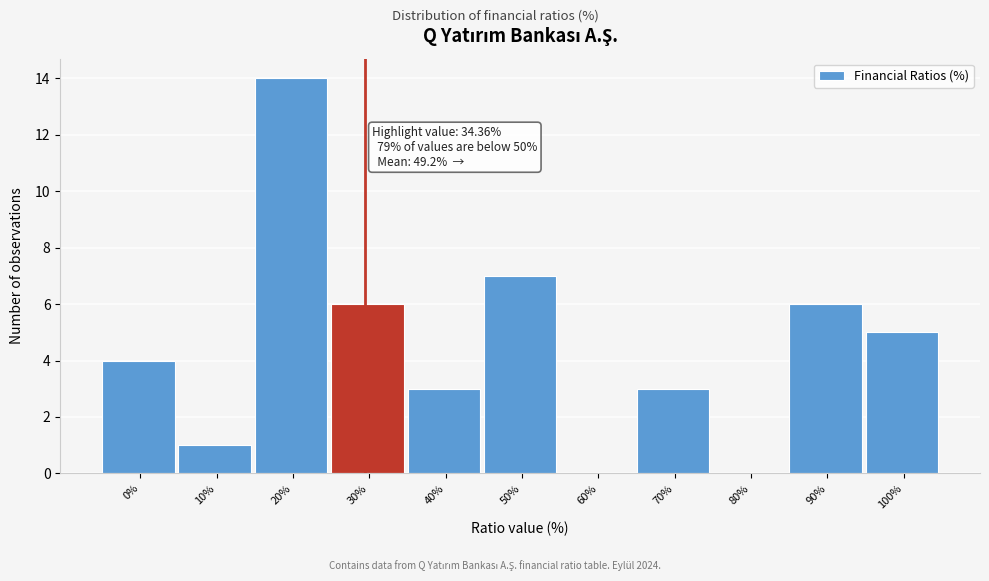

Reading left to right, transcribe all the data shown in this chart.

0%=4	10%=1	20%=14	30%=6	40%=3	50%=7	60%=0	70%=3	80%=0	90%=6	100%=5